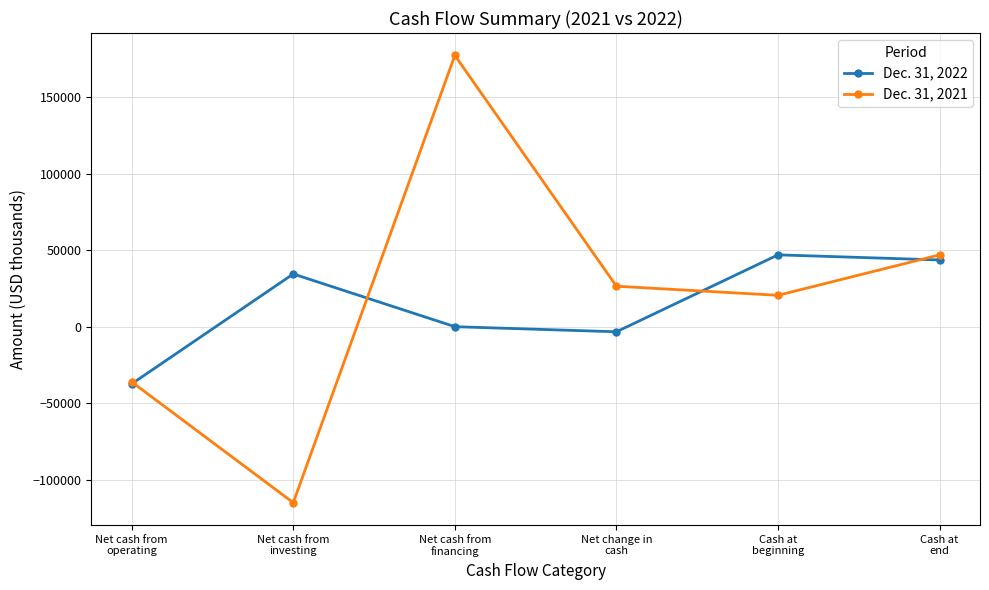

How many interior local peaks does the Dec. 31, 2021 series have?

1